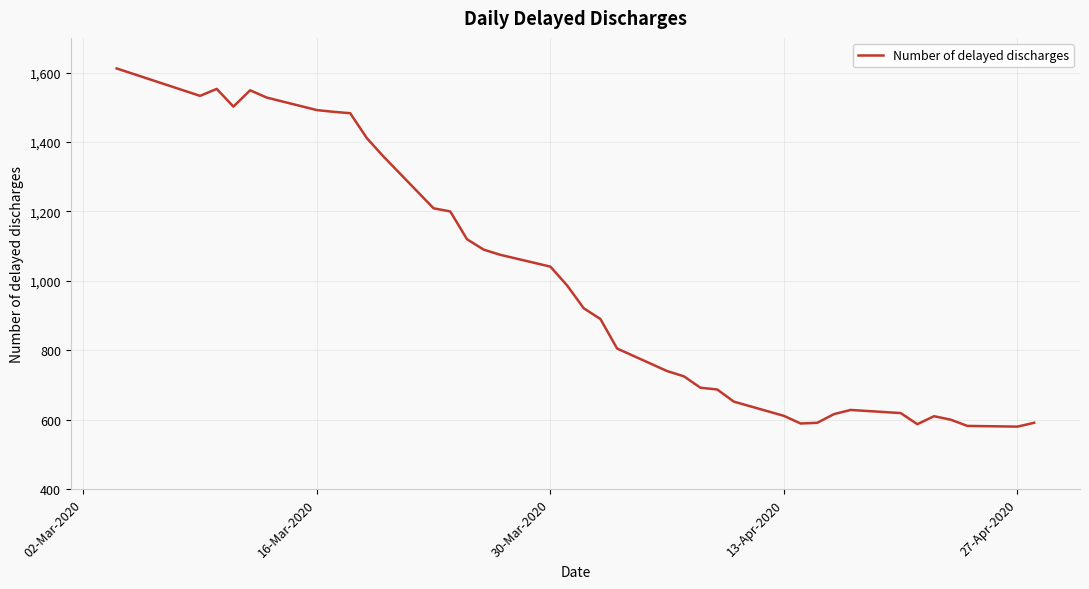

What is the smallest value displayed?

580